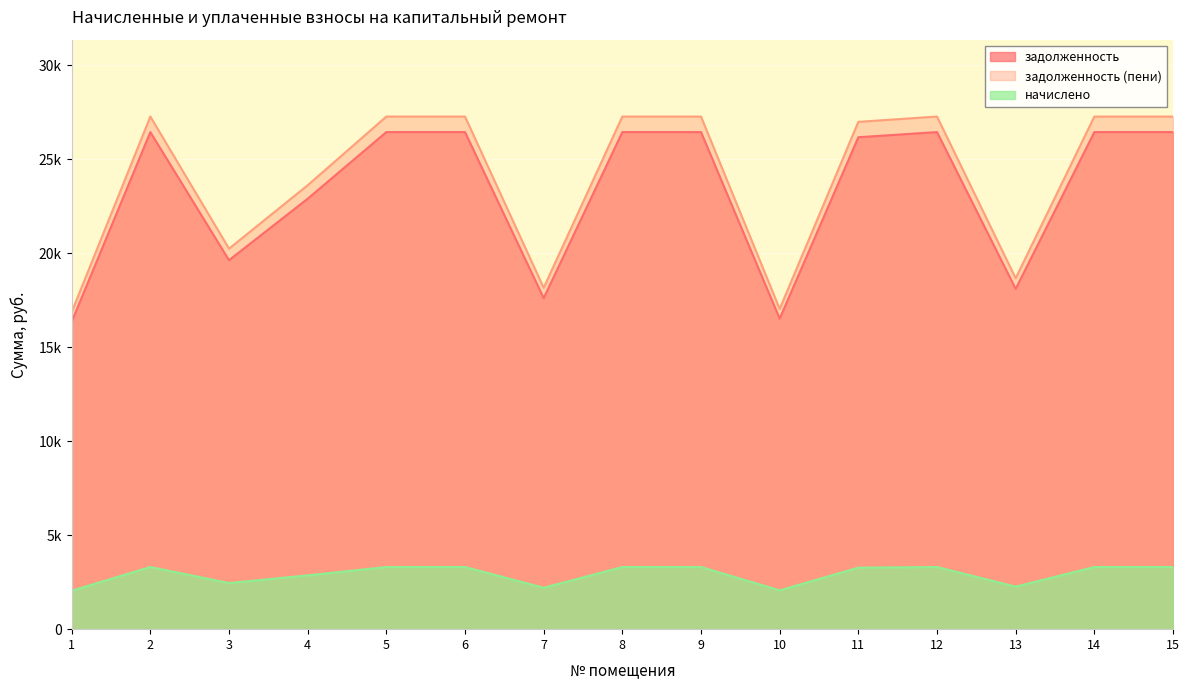

The value of задолженность (пени) at 14 is 40601.2. True or false?

False